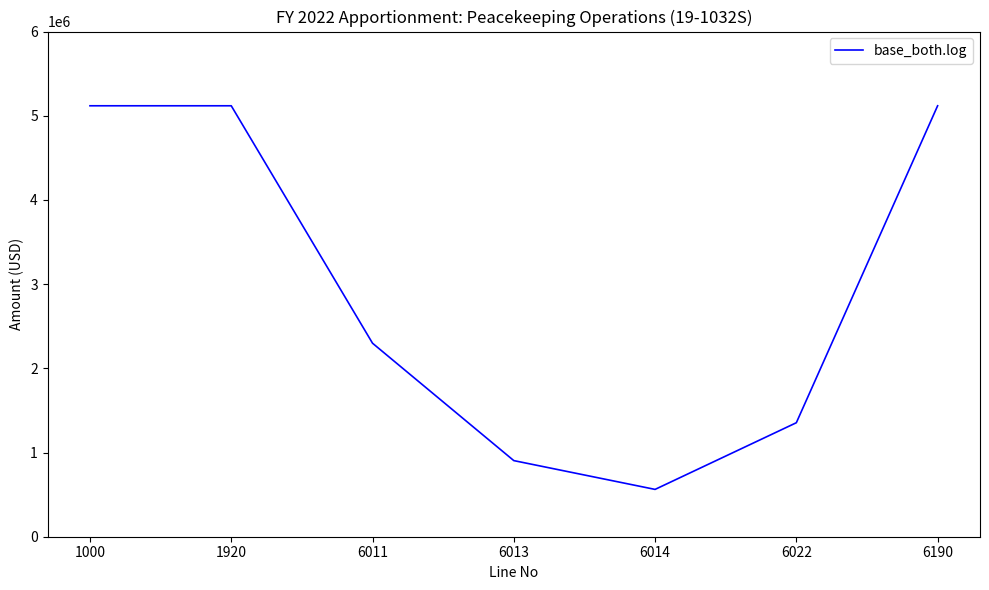

The value at 6022 is 886153. True or false?

False